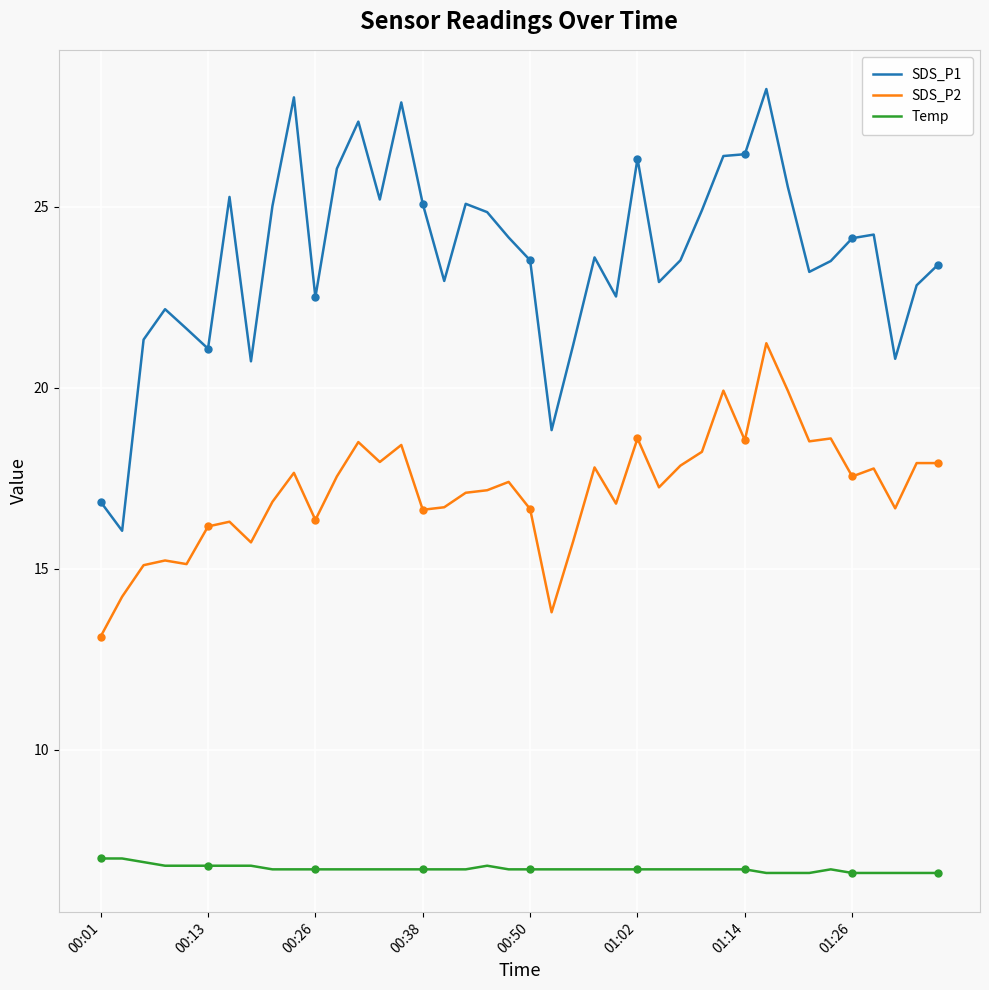

The Temp series shows 9.6 at 23. True or false?

False